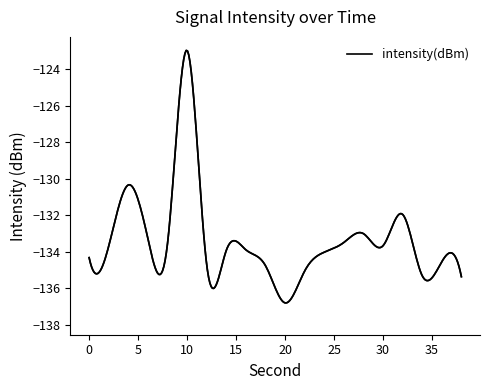

Does the chart have visible grid lines?

No